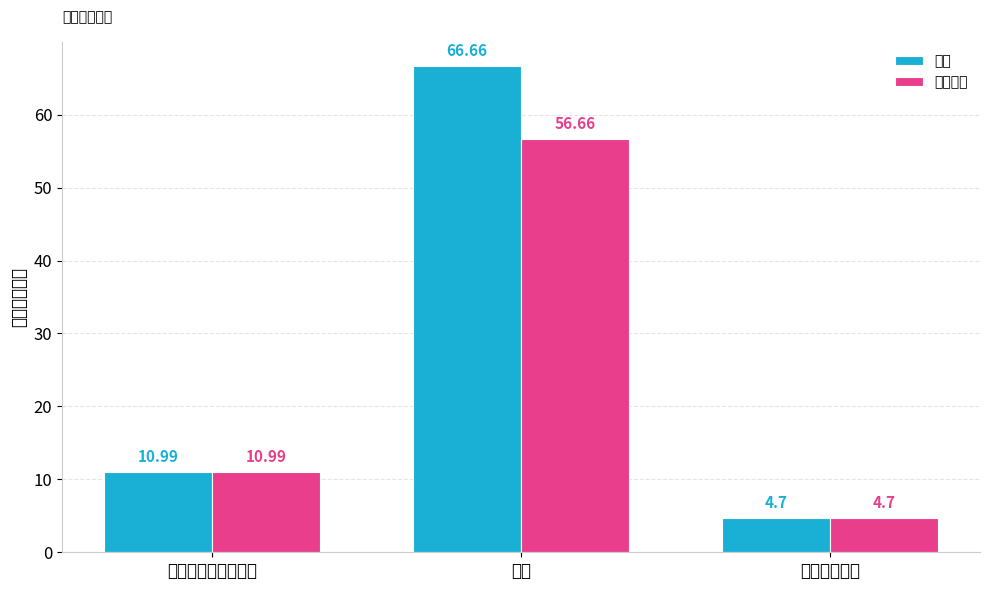

What is the greatest value displayed?

66.7